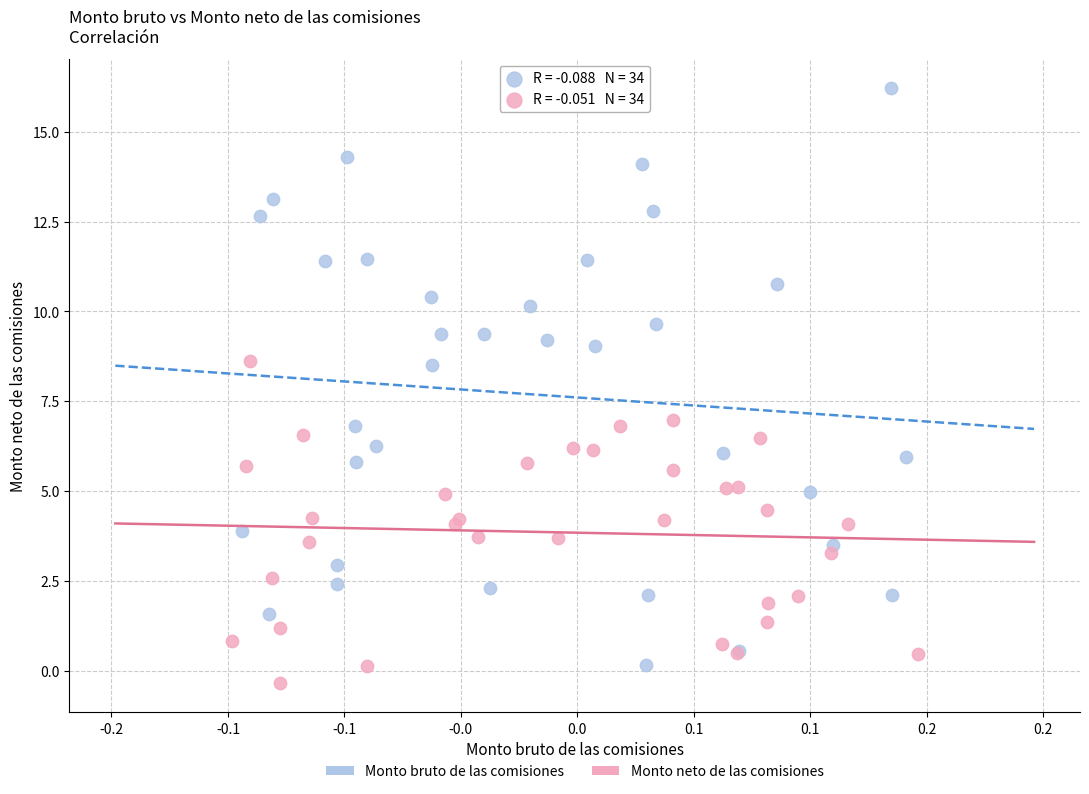

Which series reaches the maximum Y coordinate?

Monto bruto de las comisiones